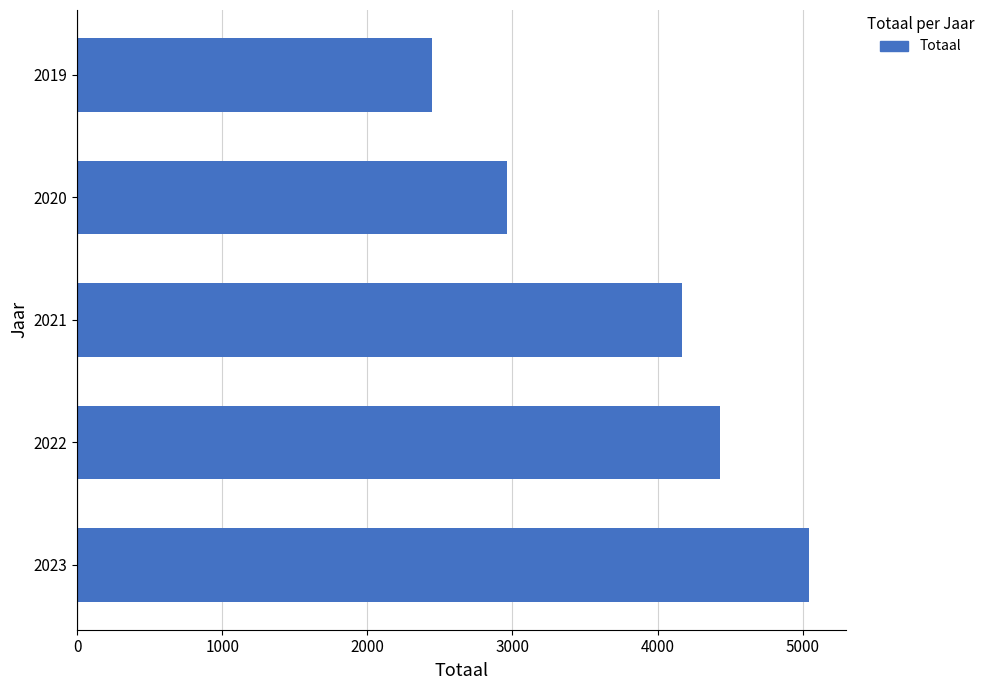

The value at 2019 is 2443. True or false?

True